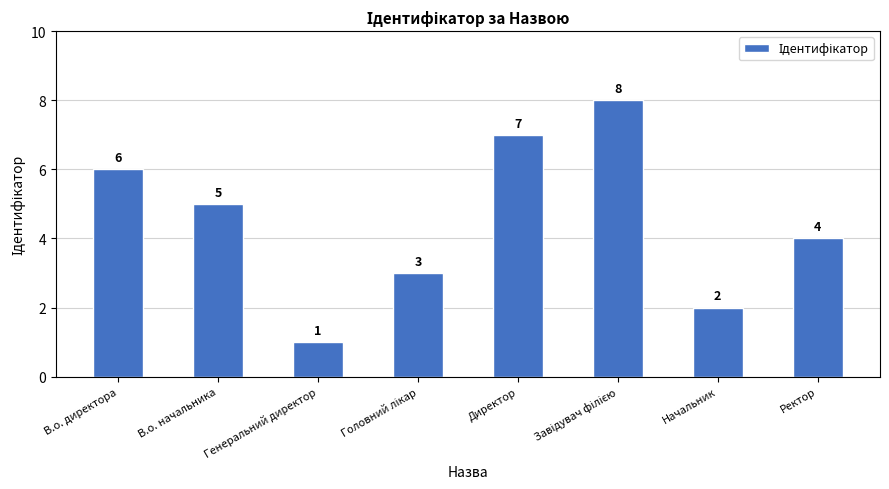

Which has a higher value, Генеральний директор or Ректор?

Ректор